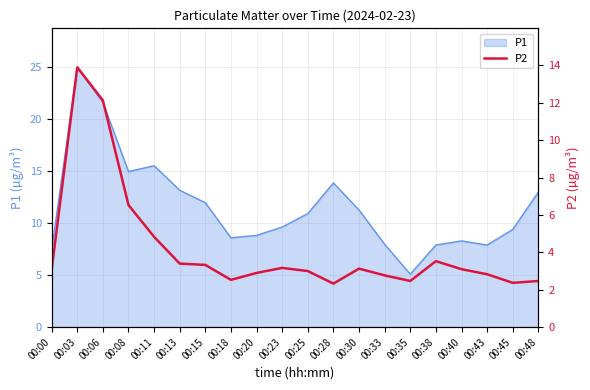

How many lines are shown in the chart?

1